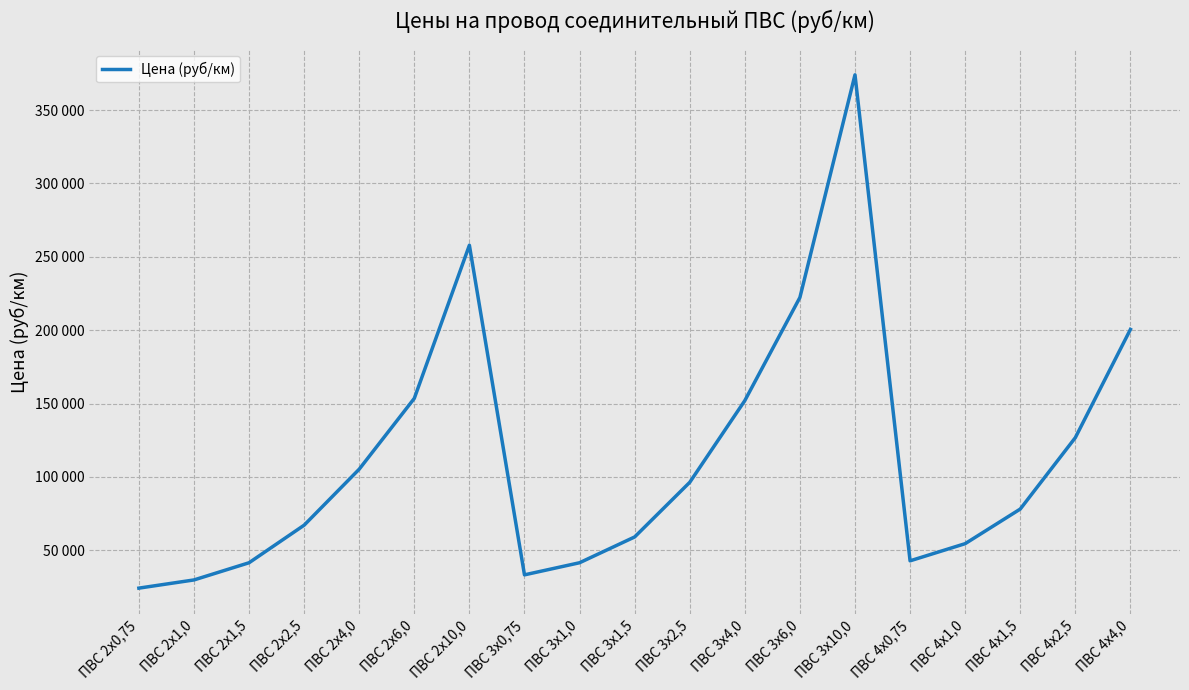

Does the chart have visible grid lines?

Yes